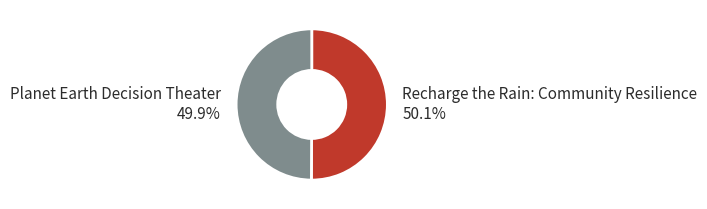

How many segments does this pie chart have?

2